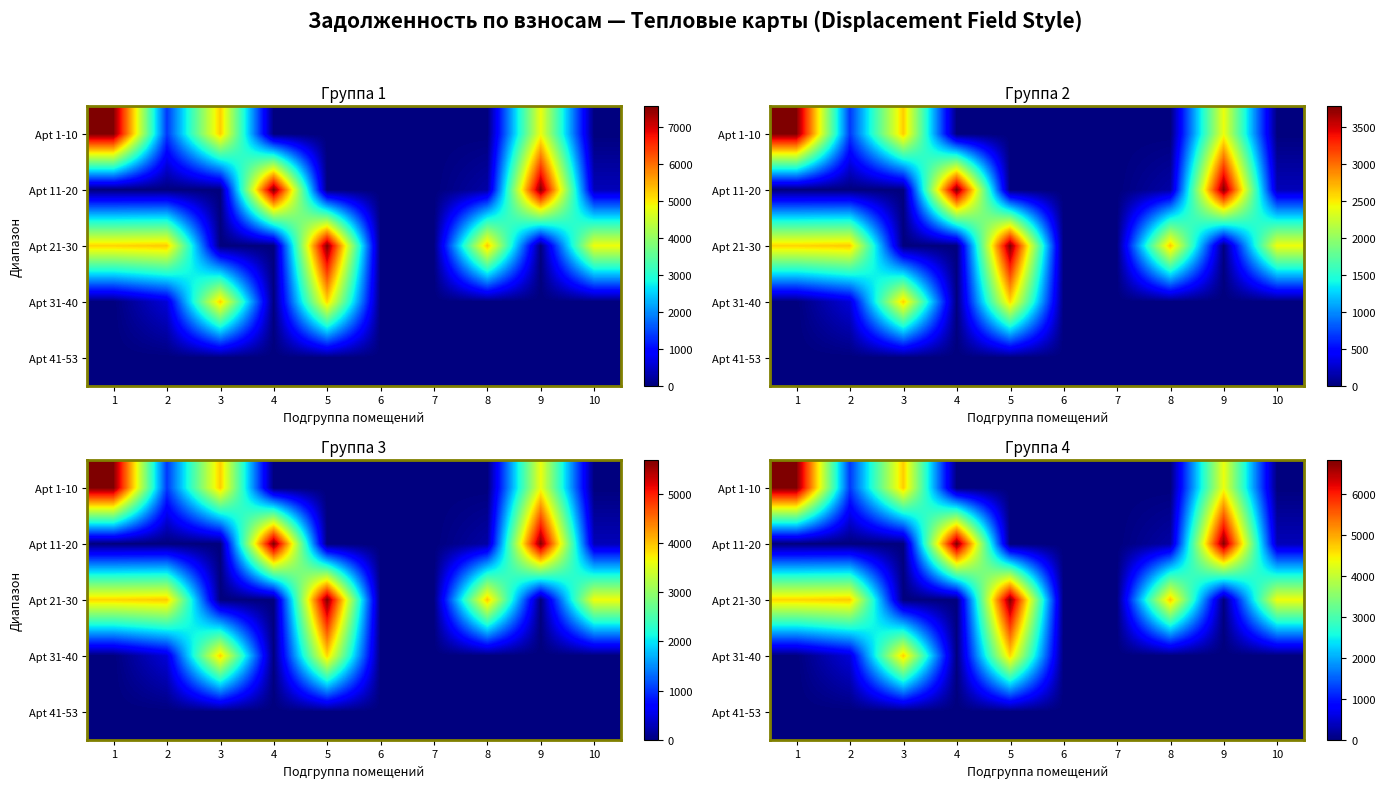

At which label is Apt 21-30 closest to 3396?

10